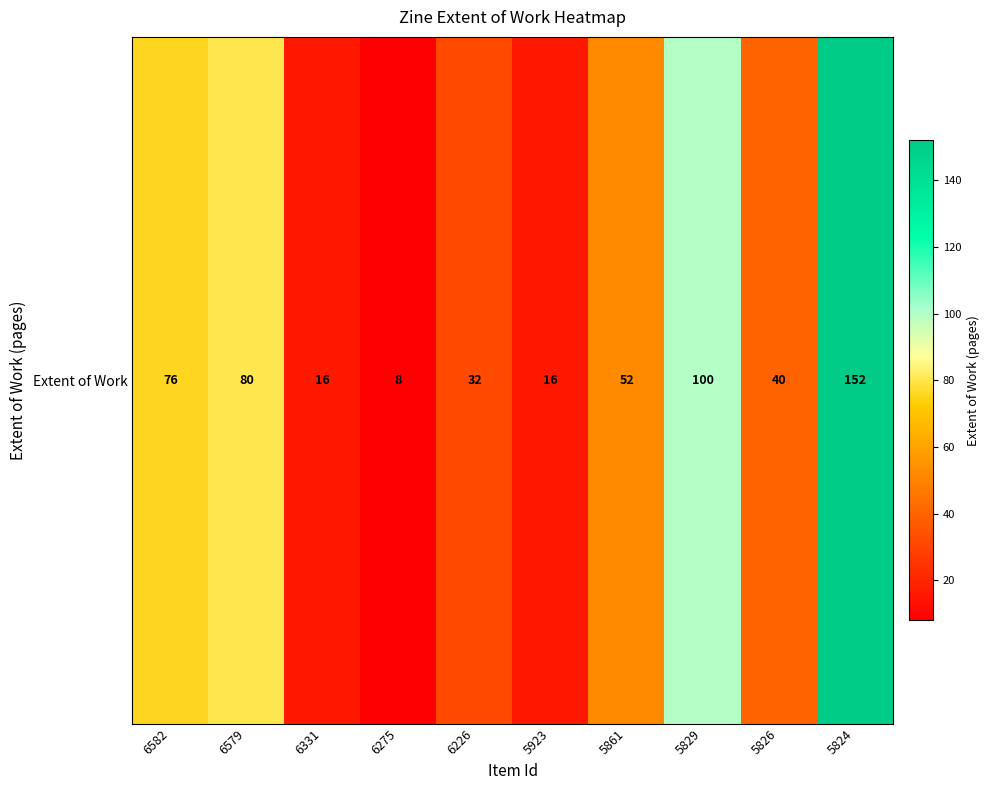

How many values are below 52?

5